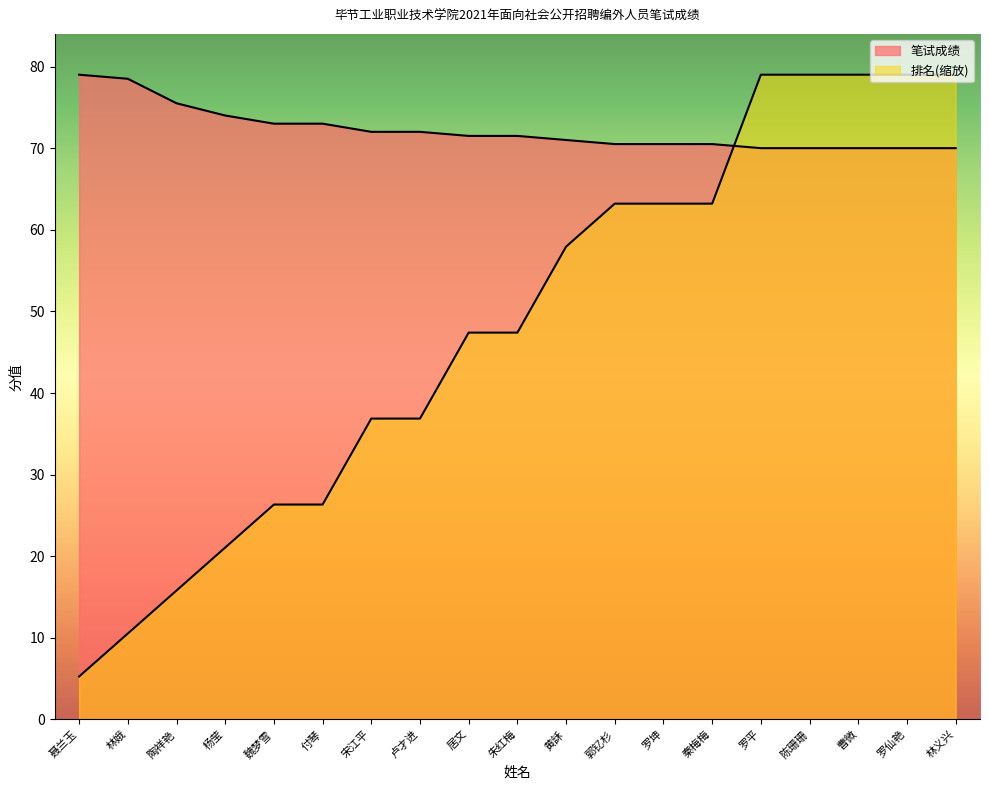

Reading left to right, what are all the values shown in this chart?

笔试成绩: 79.0	78.5	75.5	74.0	73.0	73.0	72.0	72.0	71.5	71.5	71.0	70.5	70.5	70.5	70.0	70.0	70.0	70.0	70.0
排名: 5.3	10.5	15.8	21.1	26.3	26.3	36.9	36.9	47.4	47.4	57.9	63.2	63.2	63.2	79.0	79.0	79.0	79.0	79.0